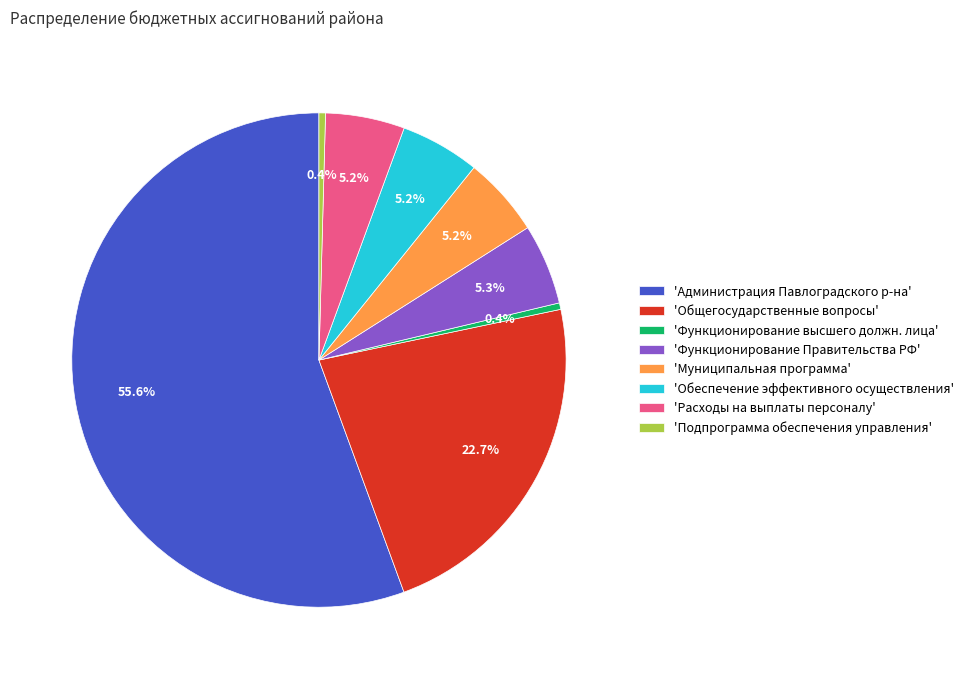

Is there any slice that represents more than half of the pie?

Yes